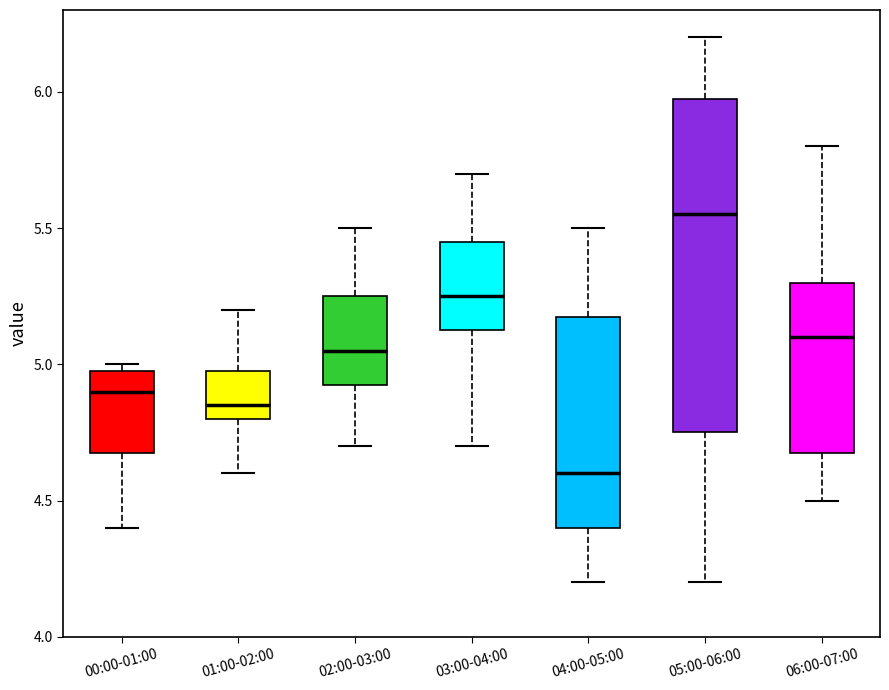

Reading left to right, transcribe this box plot: for each box, give where its median line is, the range the box spans, and where its two whiskers end, as read against the y-axis. The values are not printed on the chart, so give them approximately, as read against the axis.

00:00-01:00: median 4.90, box 4.70 to 5.00, whiskers 4.40 to 5.00 (just above the box's upper edge)
01:00-02:00: median 4.85, box 4.80 to 5.00, whiskers 4.60 to 5.20
02:00-03:00: median 5.05, box 4.95 to 5.25, whiskers 4.70 to 5.50
03:00-04:00: median 5.25, box 5.15 to 5.45, whiskers 4.70 to 5.70
04:00-05:00: median 4.60, box 4.40 to 5.20, whiskers 4.20 to 5.50
05:00-06:00: median 5.55, box 4.75 to 6.00, whiskers 4.20 to 6.20
06:00-07:00: median 5.10, box 4.70 to 5.30, whiskers 4.50 to 5.80